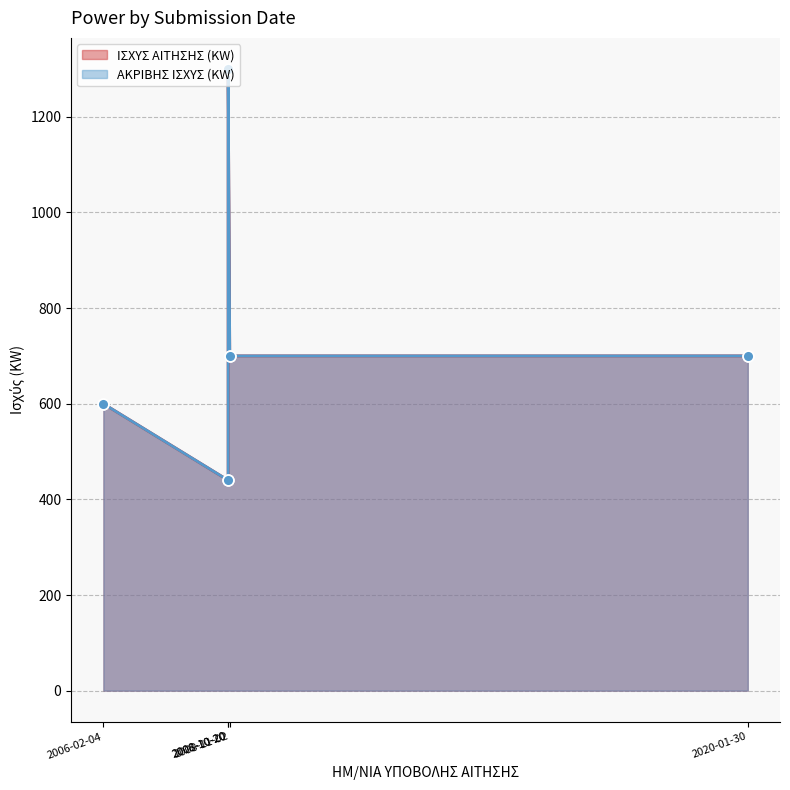

What is the total value across all series at 2008-10-20?

880